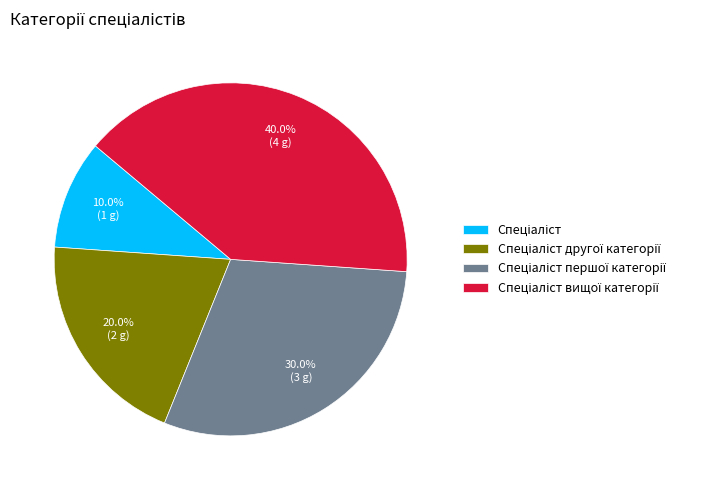

Is there a majority slice in this chart?

No